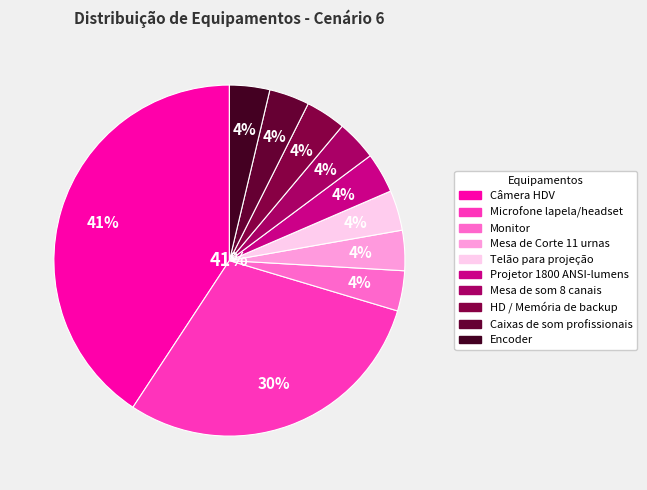

Which category has the biggest portion of the pie?

Câmera HDV